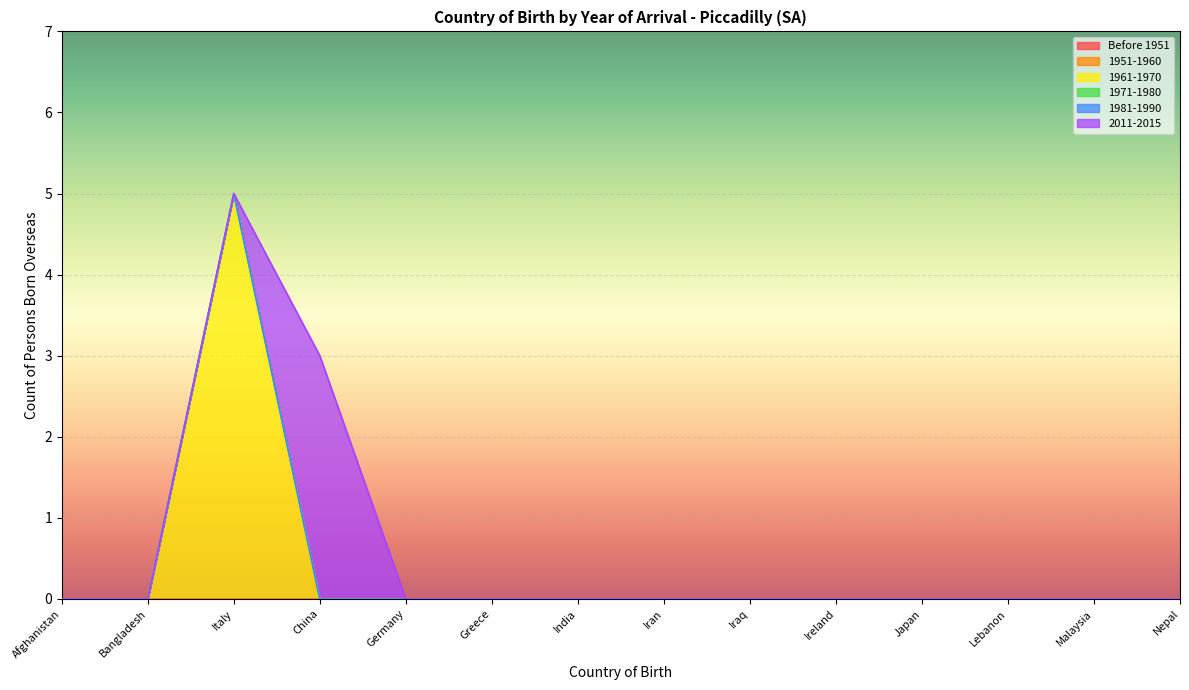

Which category has the highest value in the 1951-1960 series?

Afghanistan